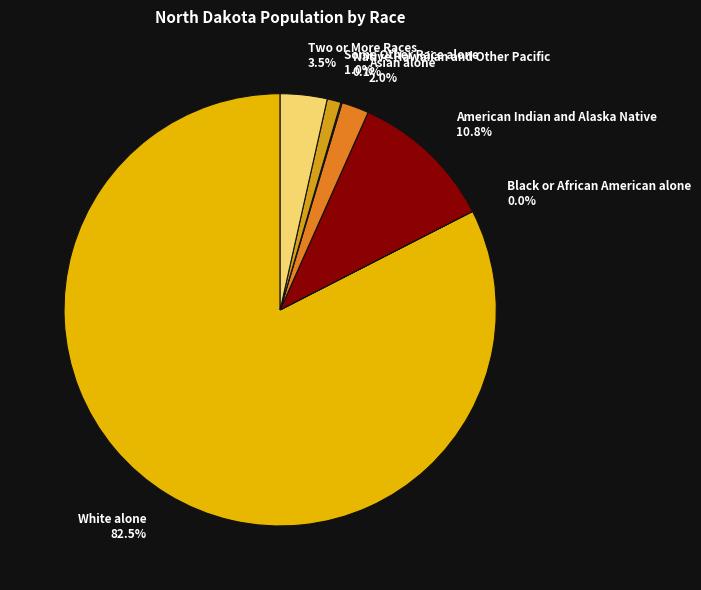

What is the ratio of the value at Some Other Race alone 1.0% to the value at Two or More Races 3.5%?

0.3